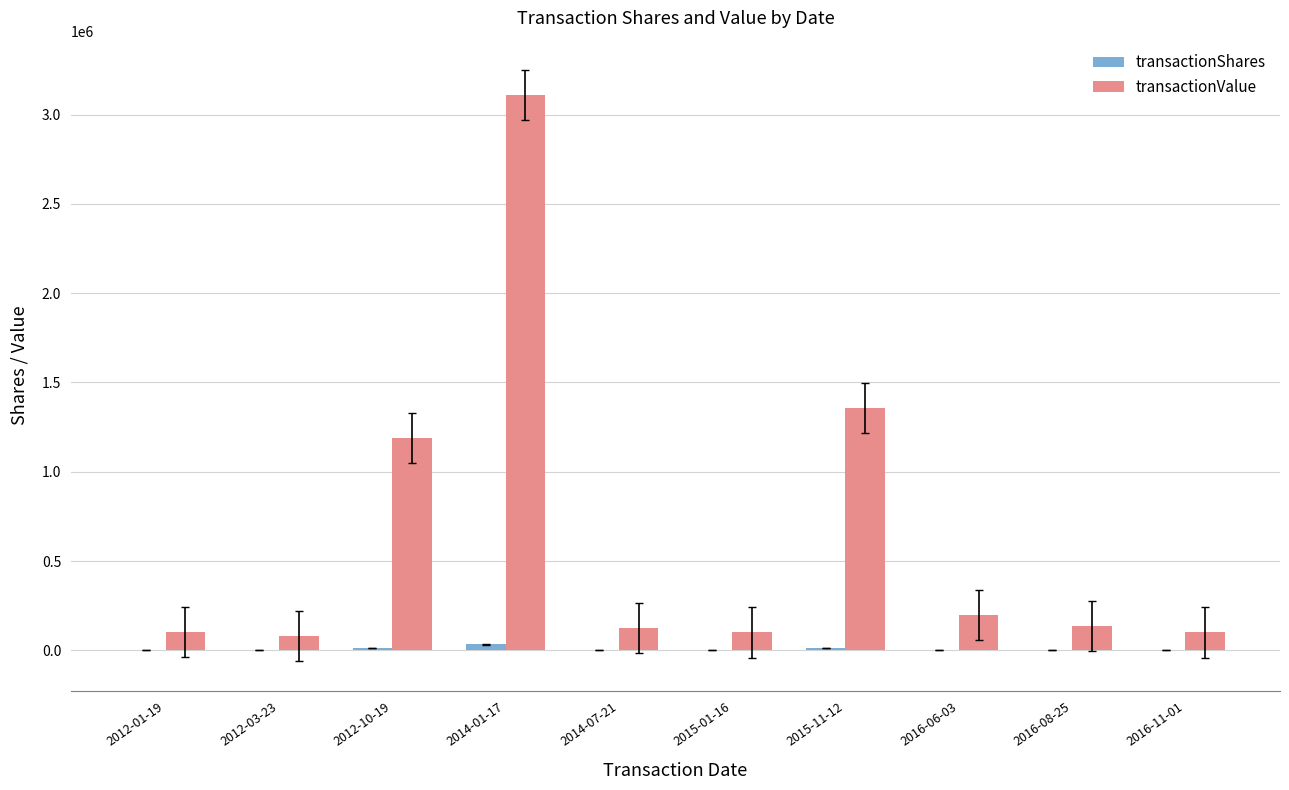

Where does the transactionValue series first go above 135215?

2012-10-19